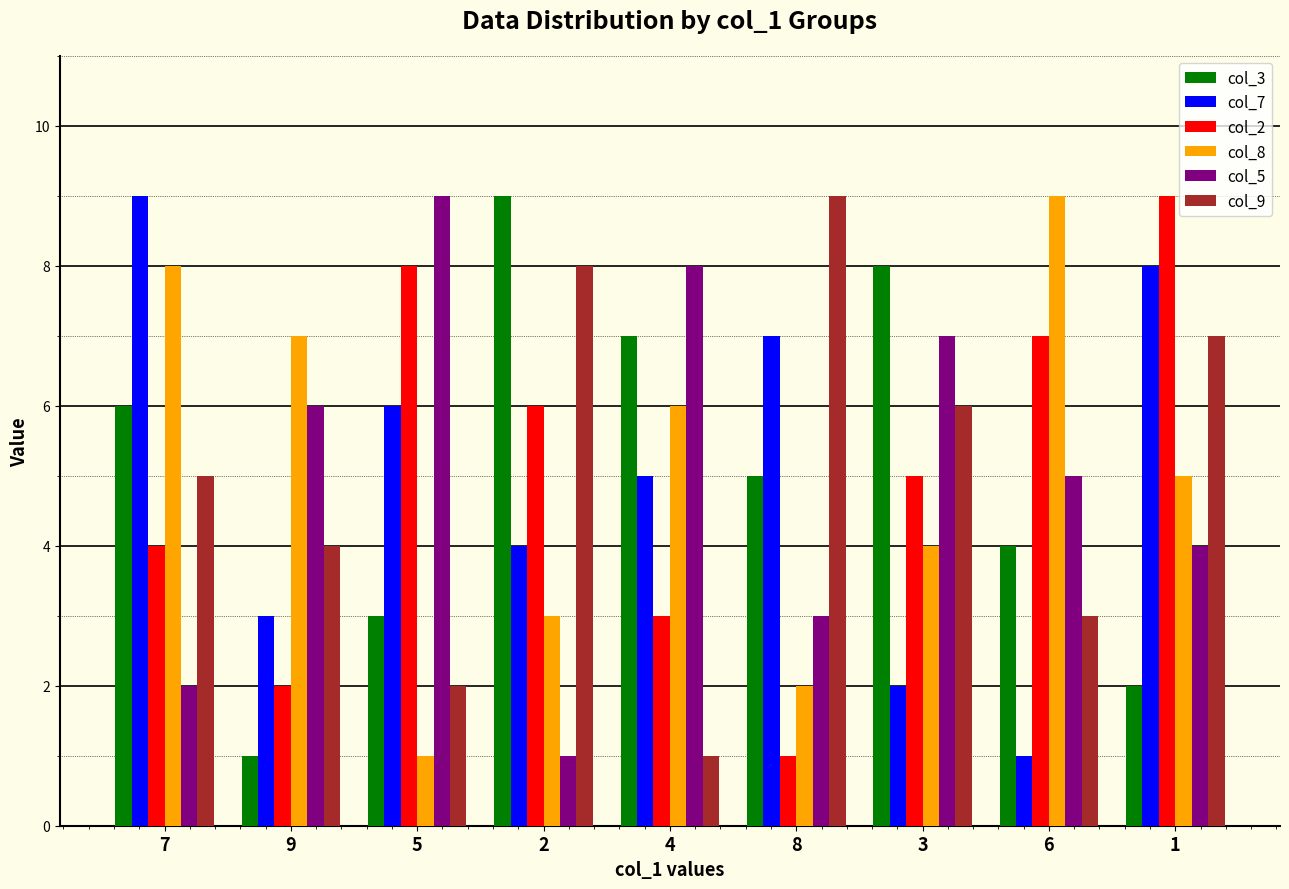

What is the sum of the col_8 values at 6 and 3?

13